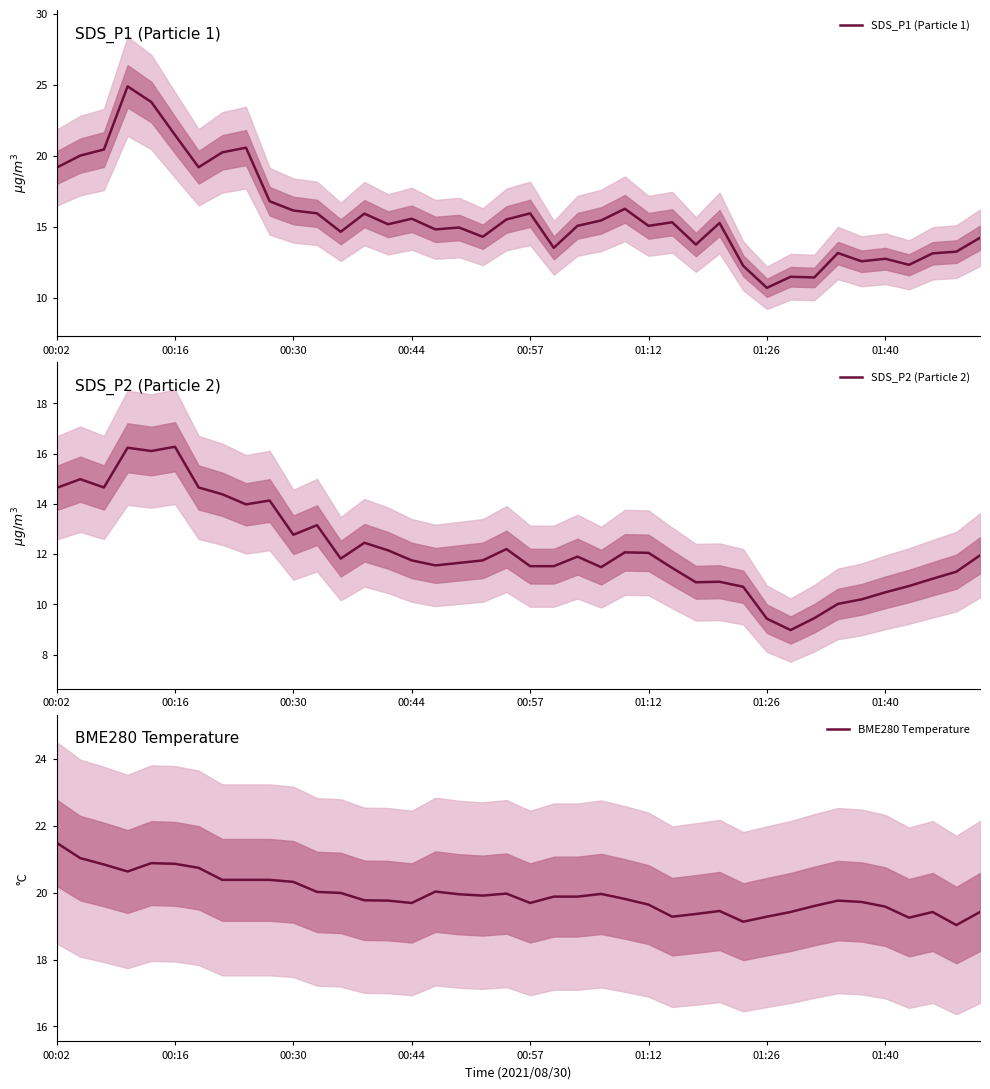

Which category has the highest value in the BME280 Temperature series?

00:02